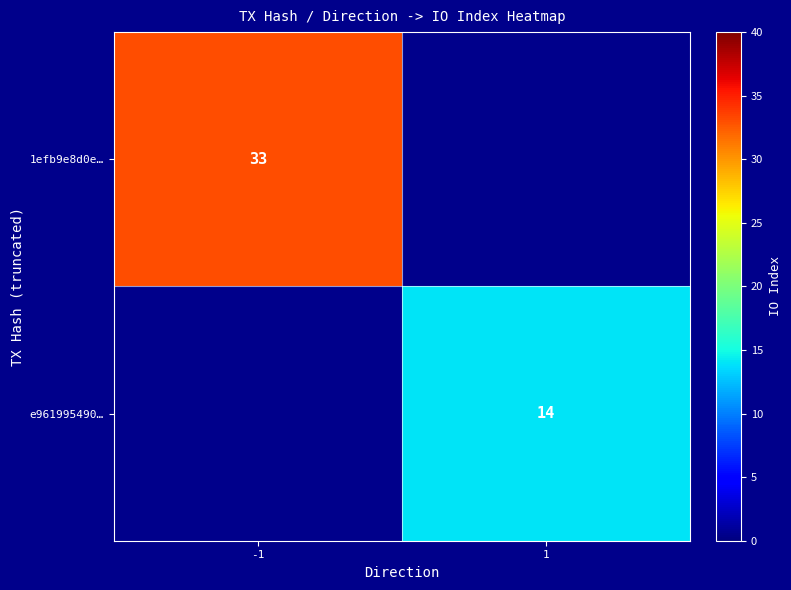

The value of e961995490… at 1 is 22. True or false?

False